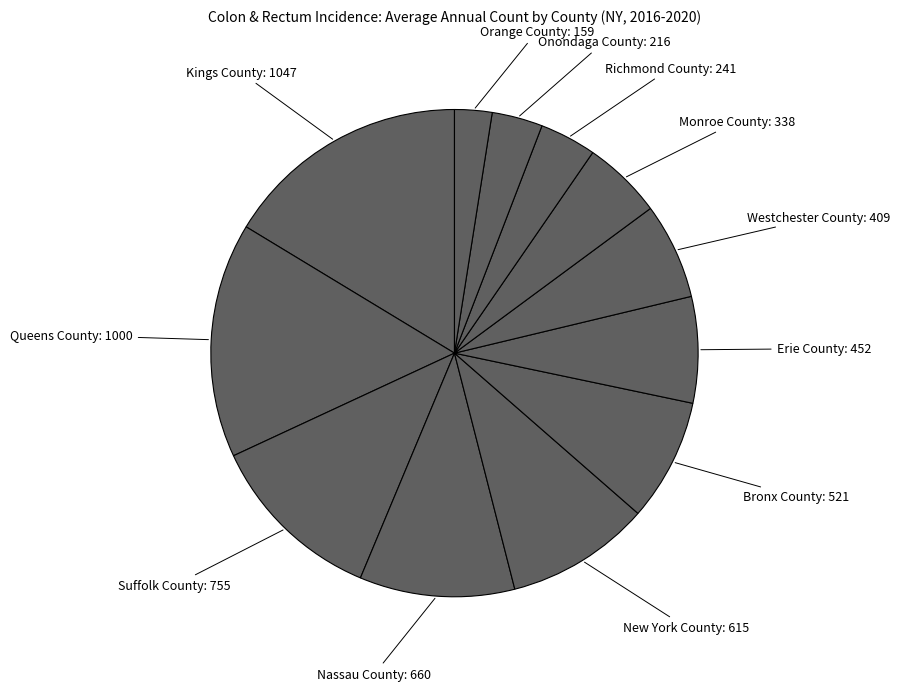

Which category has the biggest portion of the pie?

Kings County